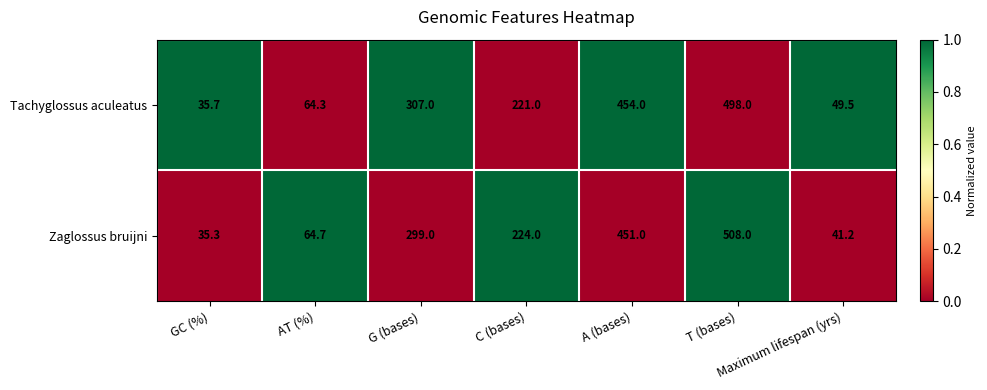

At C (bases), list the series in order from smallest to largest.

Tachyglossus aculeatus, Zaglossus bruijni